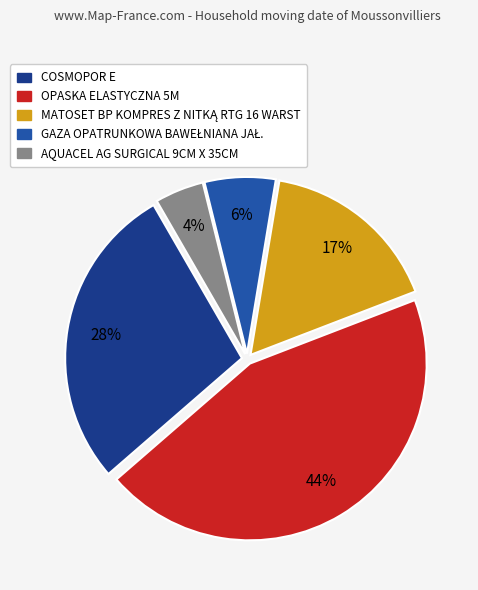

Is AQUACEL AG SURGICAL 9CM X 35CM the majority of the pie?

No